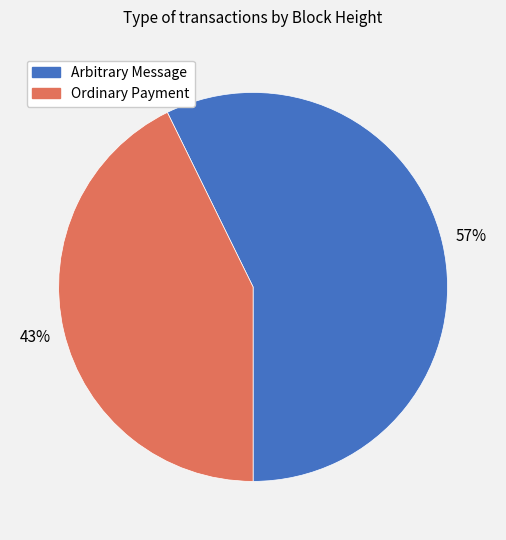

How many segments does this pie chart have?

2